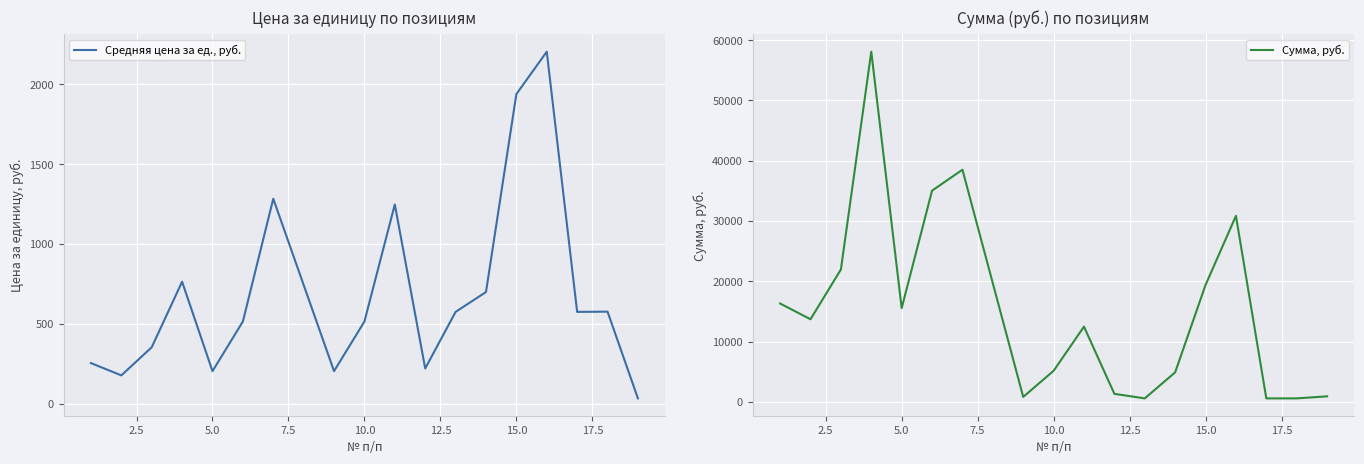

True or false: Средняя цена за ед., руб. and Сумма, руб. intersect in this chart.

False